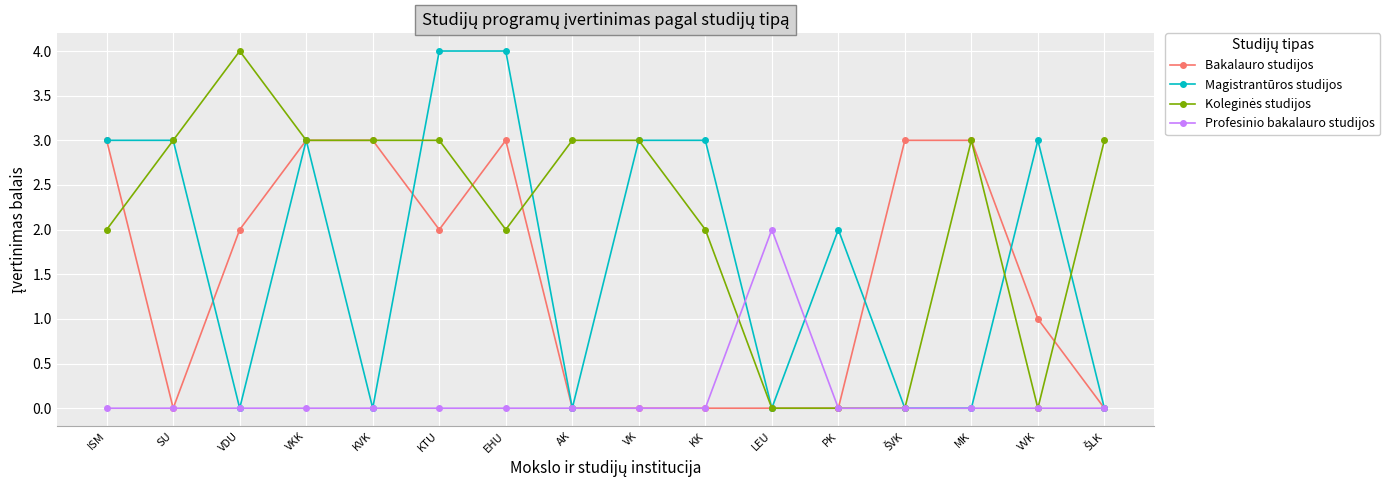

True or false: Bakalauro studijos has a value of 1 at PK.

False